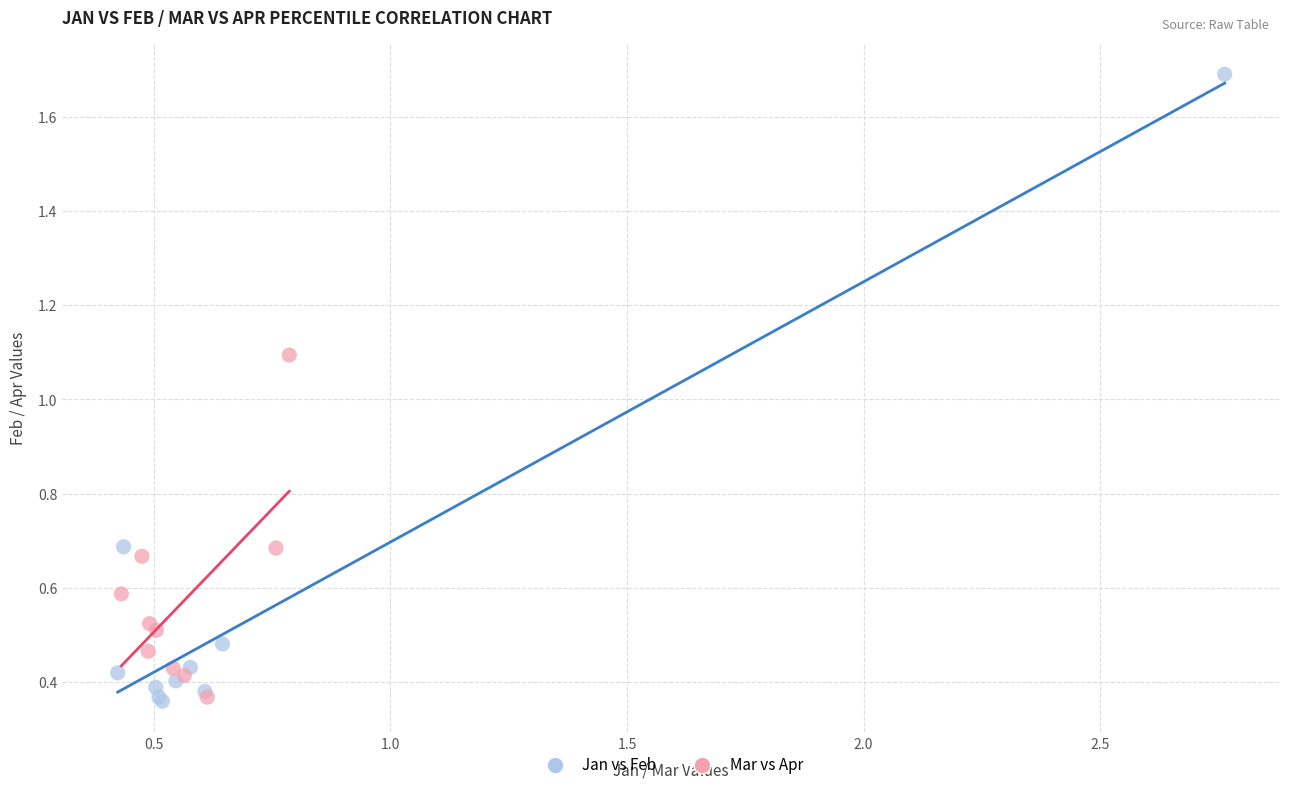

Which series has the widest spread of Y values?

Jan vs Feb